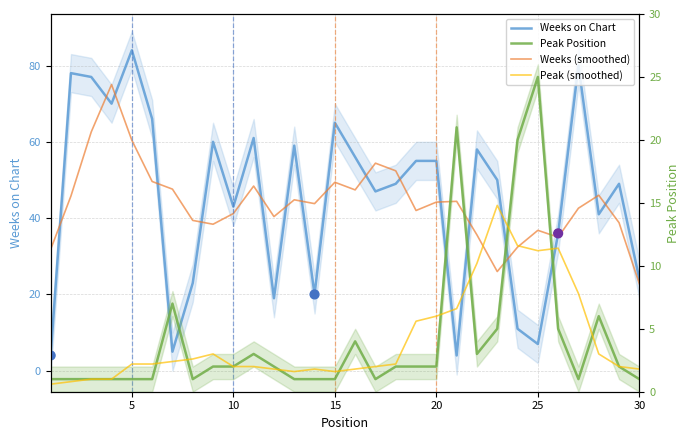

Which series reaches the minimum Y coordinate?

Peak (smoothed)